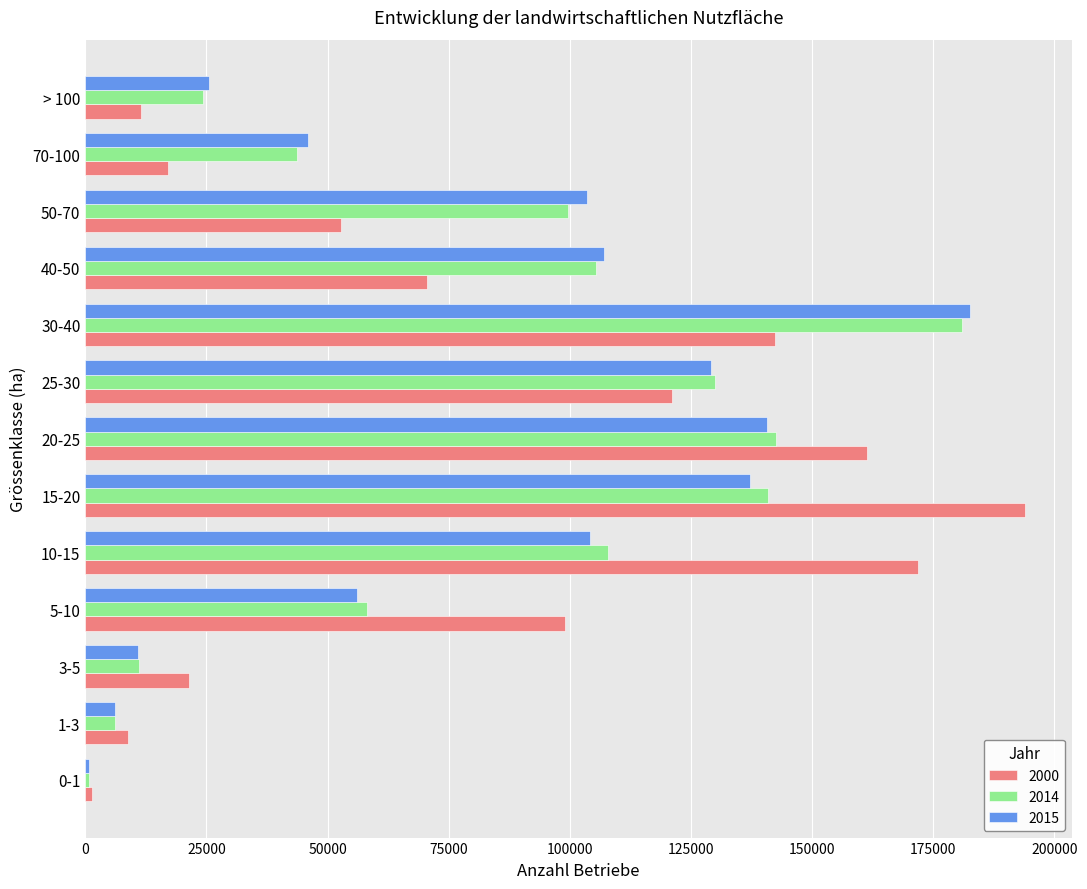

Is it true that 2014 equals 164898.8 at 10-15?

False